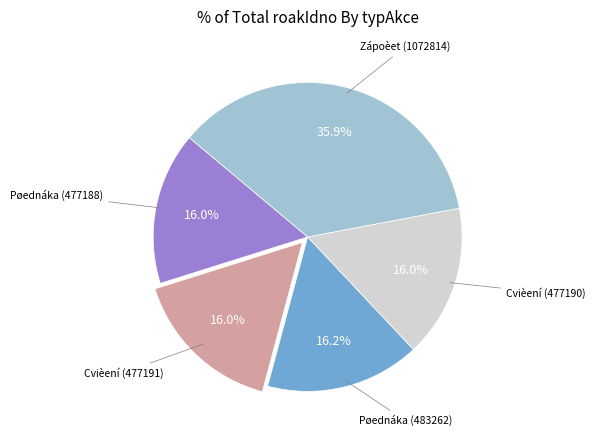

To the nearest percent, what is the average slice percentage?

20%